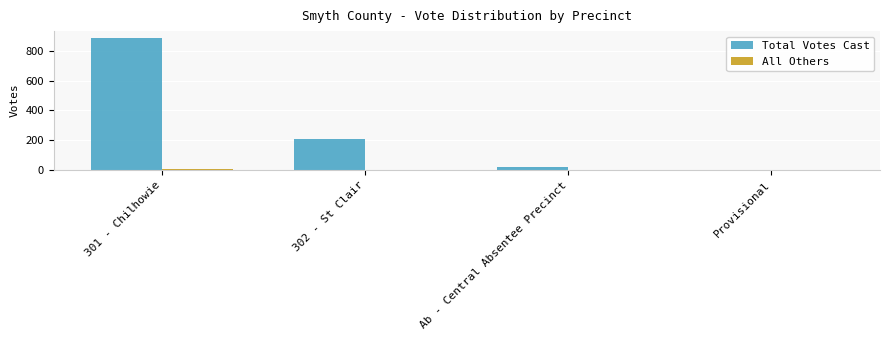

What is the total value across all series at 302 - St Clair?

207